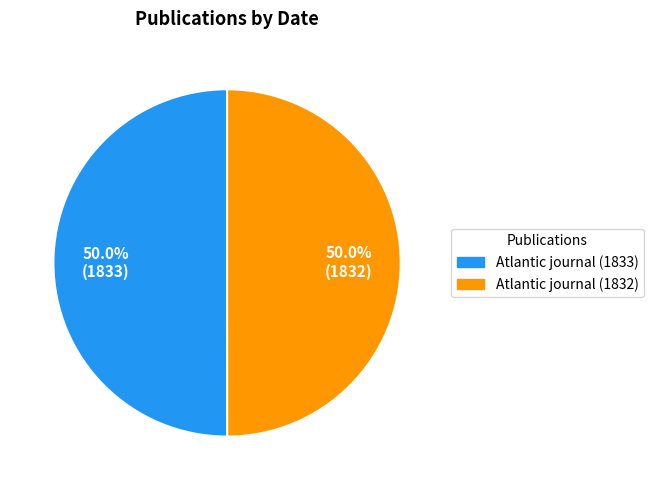

What is the ratio of the value at Atlantic journal (1832) to the value at Atlantic journal (1833)?

1.0